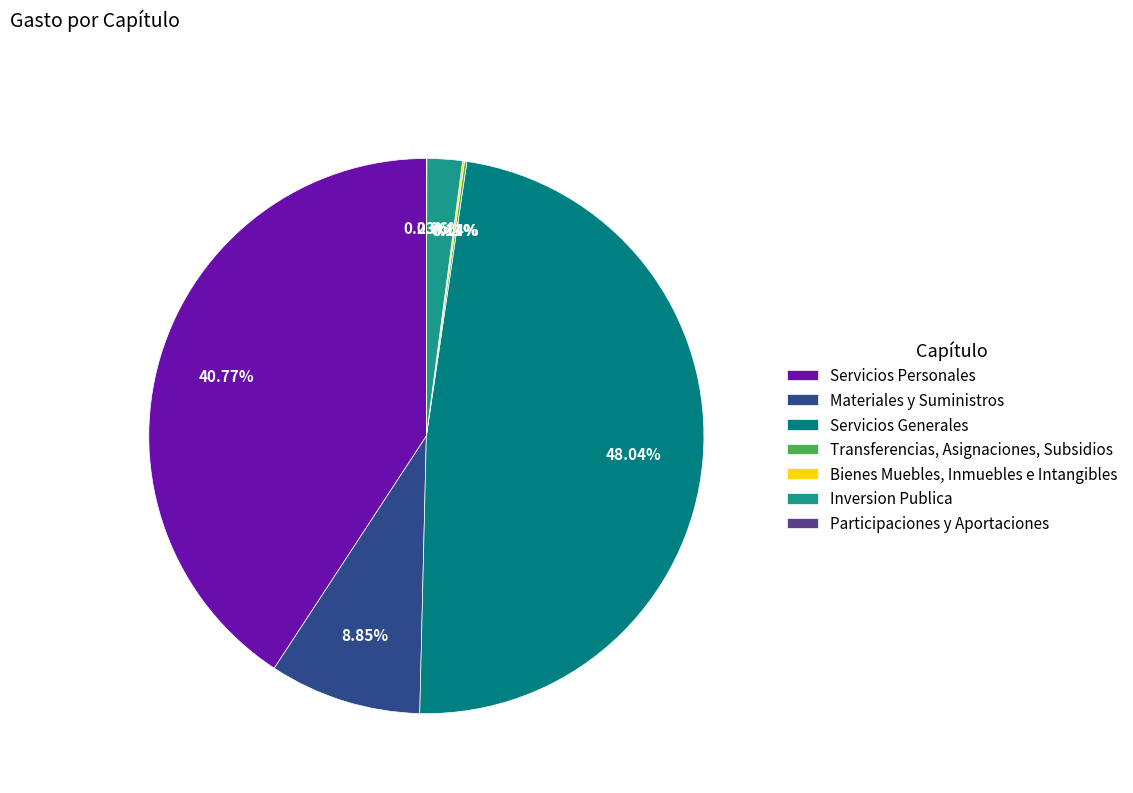

True or false: Transferencias, Asignaciones, Subsidios accounts for 0% of the total.

True